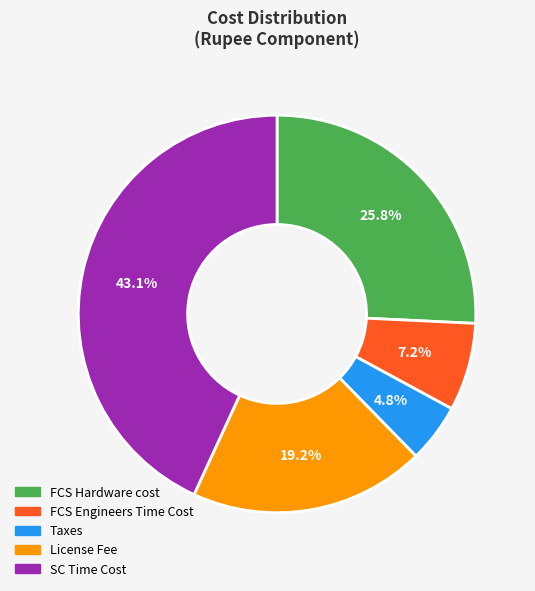

Is the sum of License Fee and FCS Hardware cost greater than half?

No